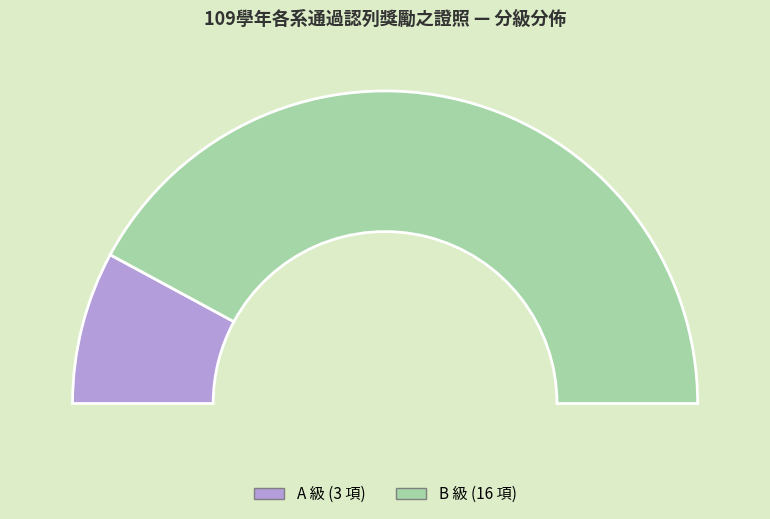

Does any single category account for the majority?

Yes